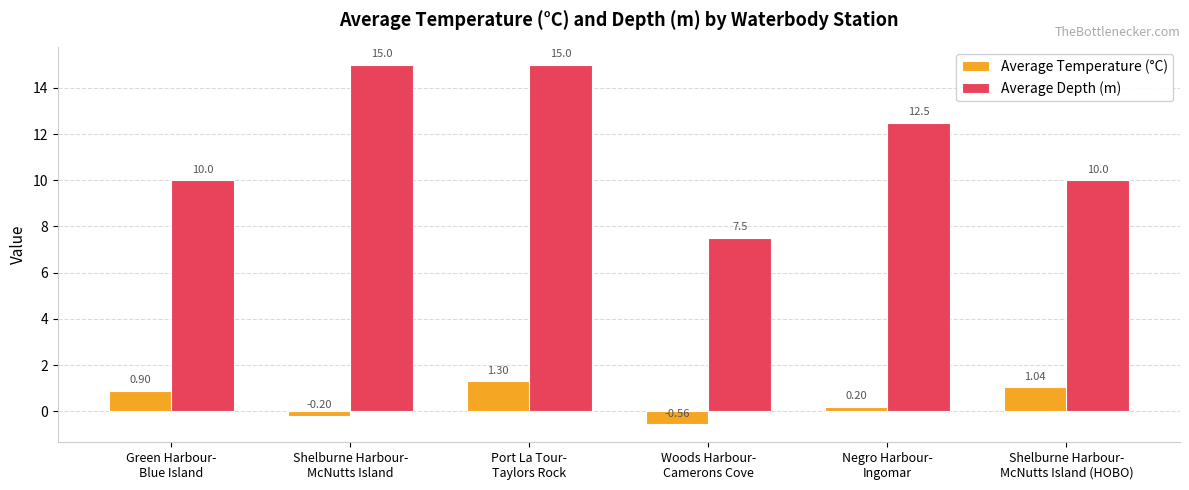

Rank the series by their average value, from highest to lowest.

Average Depth (m), Average Temperature (°C)